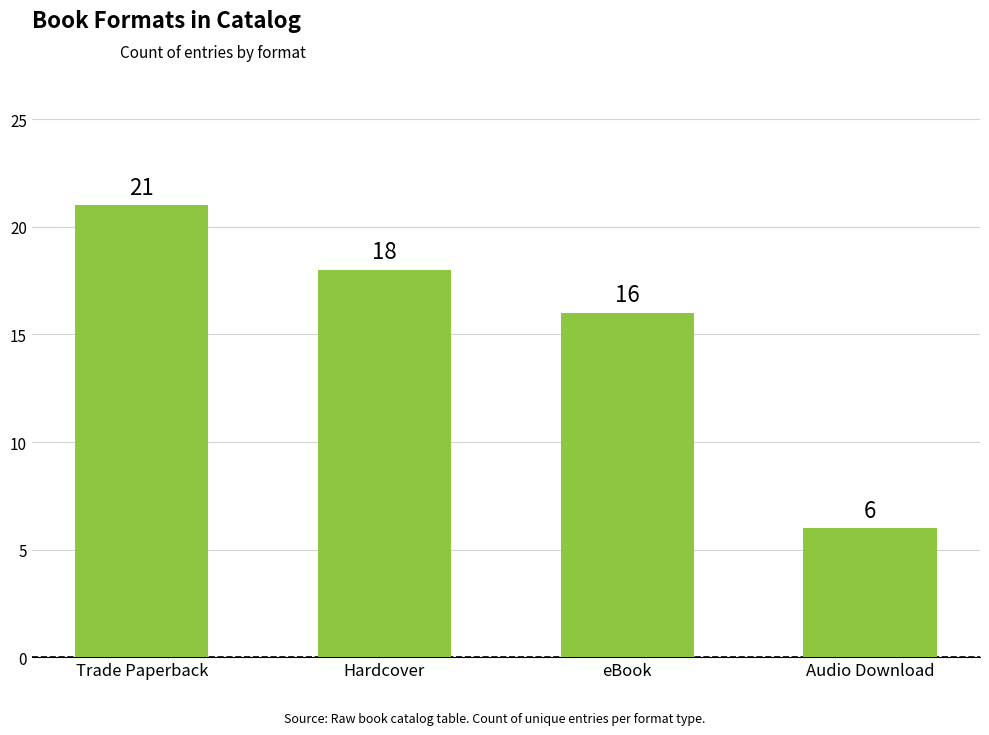

What value does the data have at Trade Paperback, to the nearest 10?

20